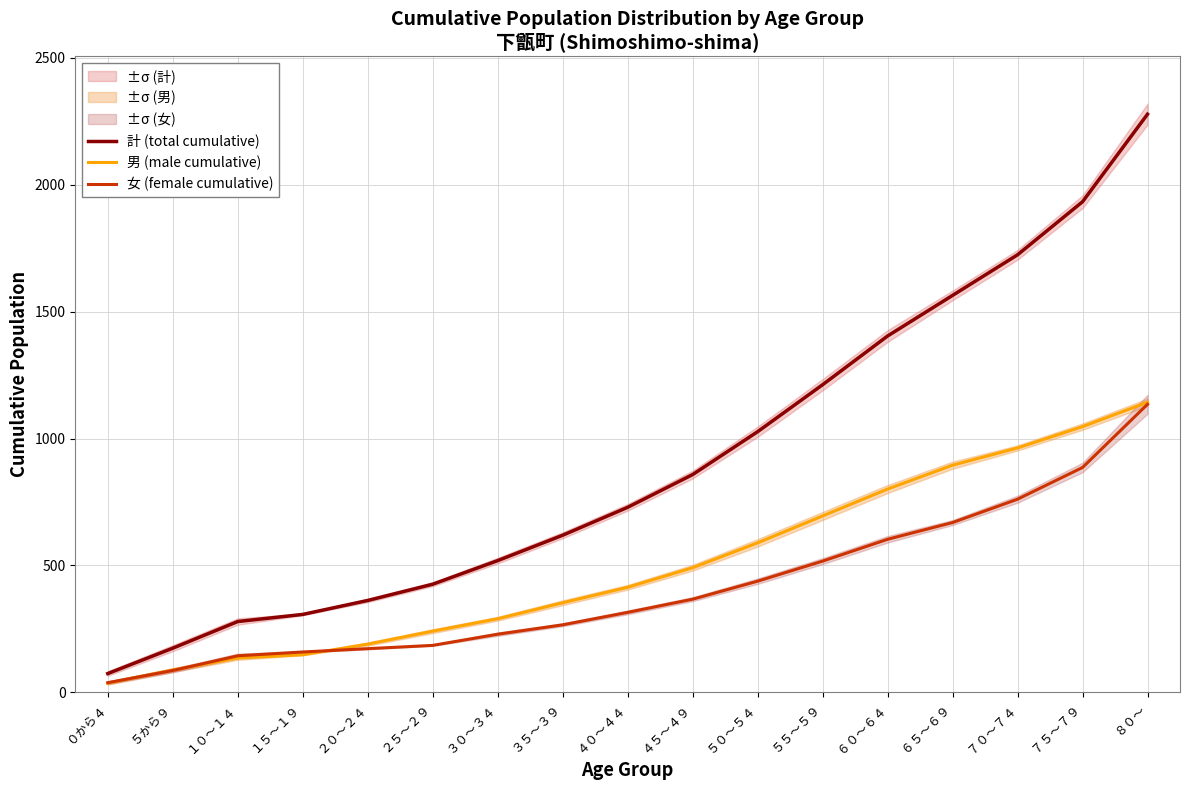

At which label is 計 (total cumulative) closest to 1176?

５５～５９